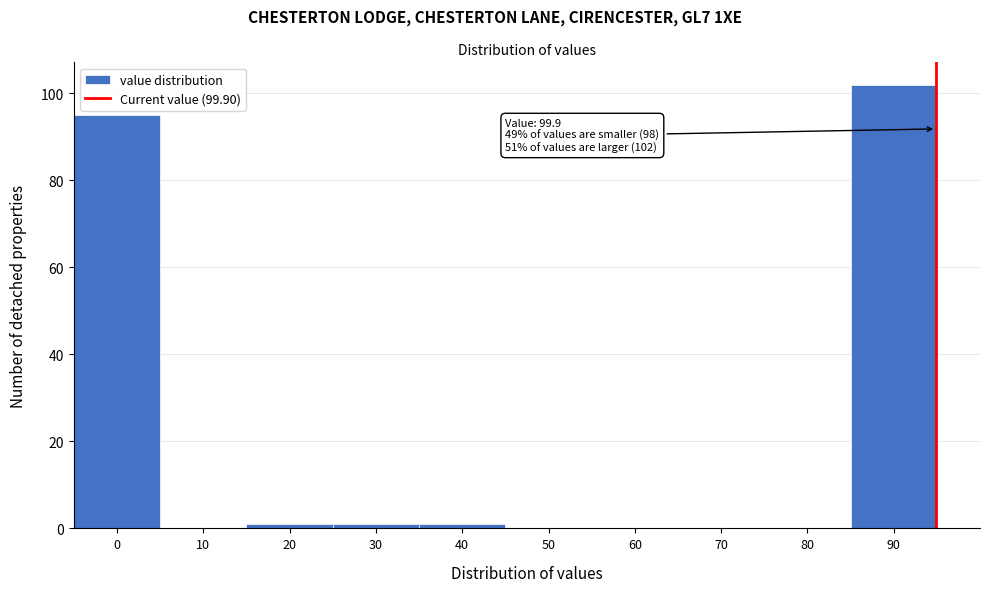

Reading left to right, what are all the values shown in this chart?

0=95	10=0	20=1	30=1	40=1	50=0	60=0	70=0	80=0	90=102